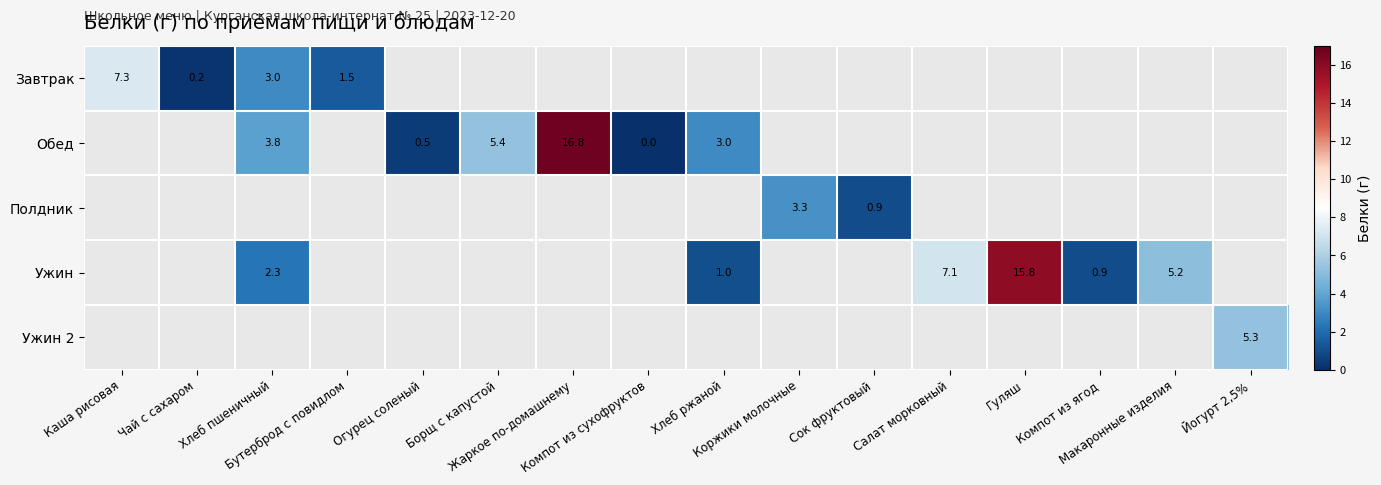

Which has a higher value, Компот из ягод or Макаронные изделия?

Макаронные изделия